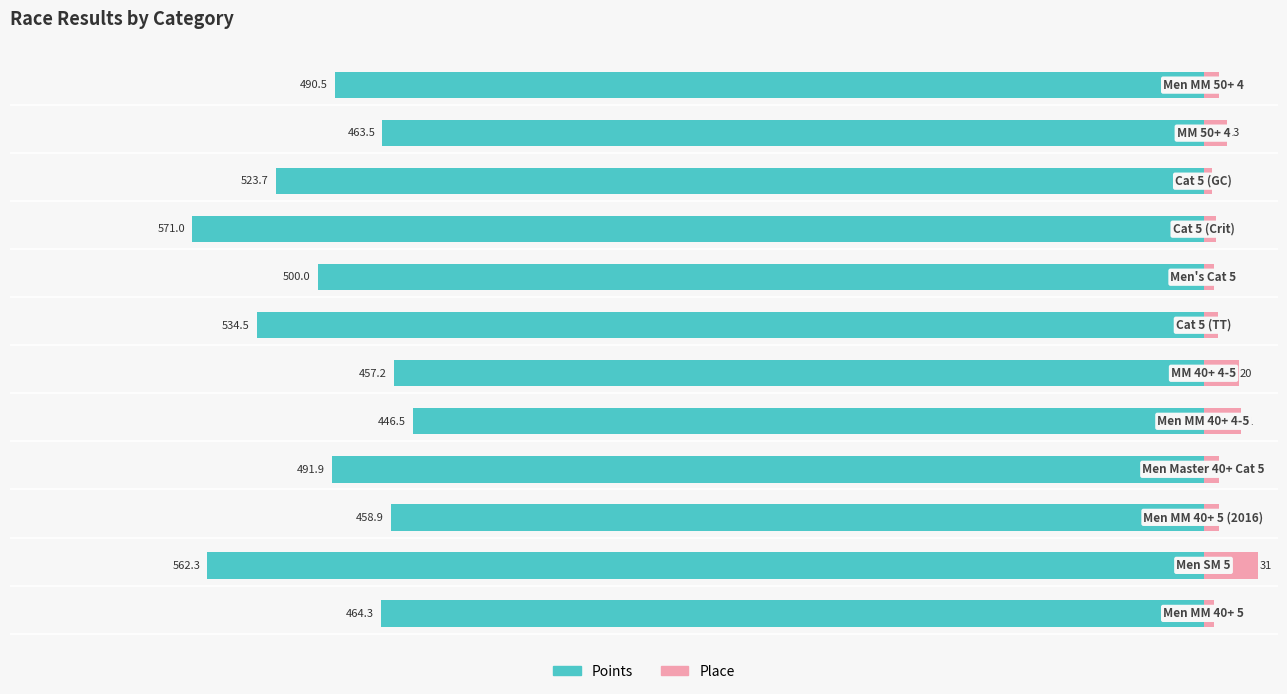

What is the highest value of the Place series?

31.0